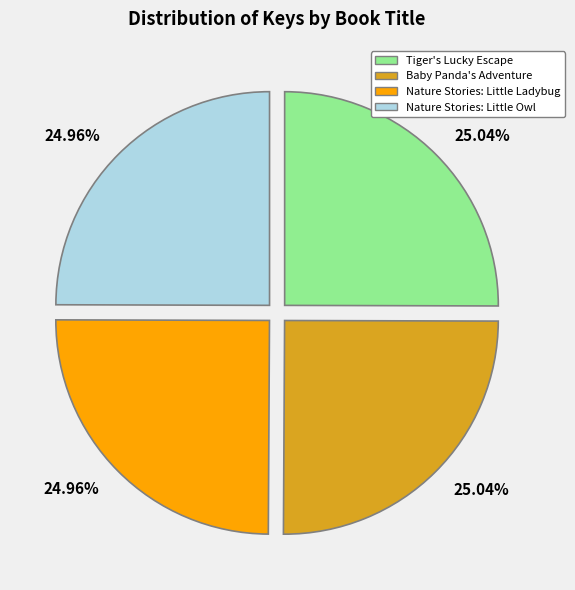

How many slices are in this pie chart?

4